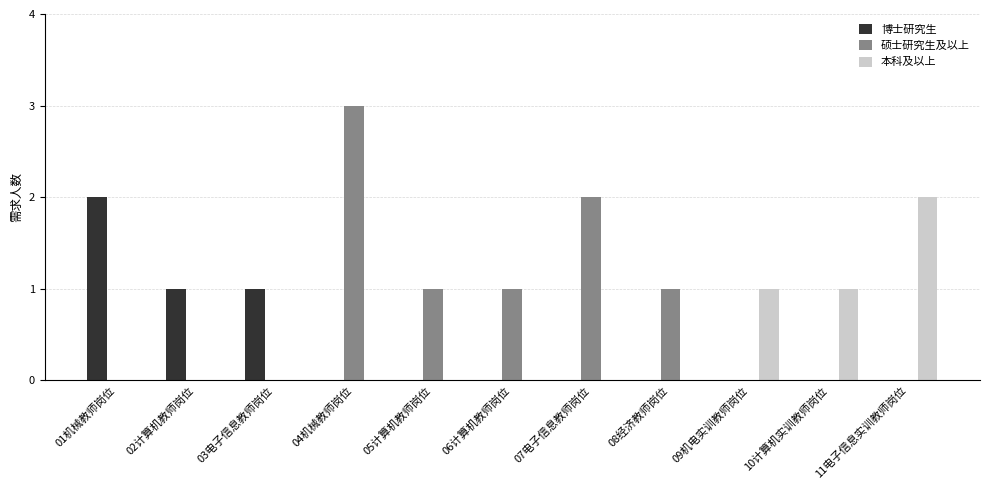

How many groups of bars are there?

11